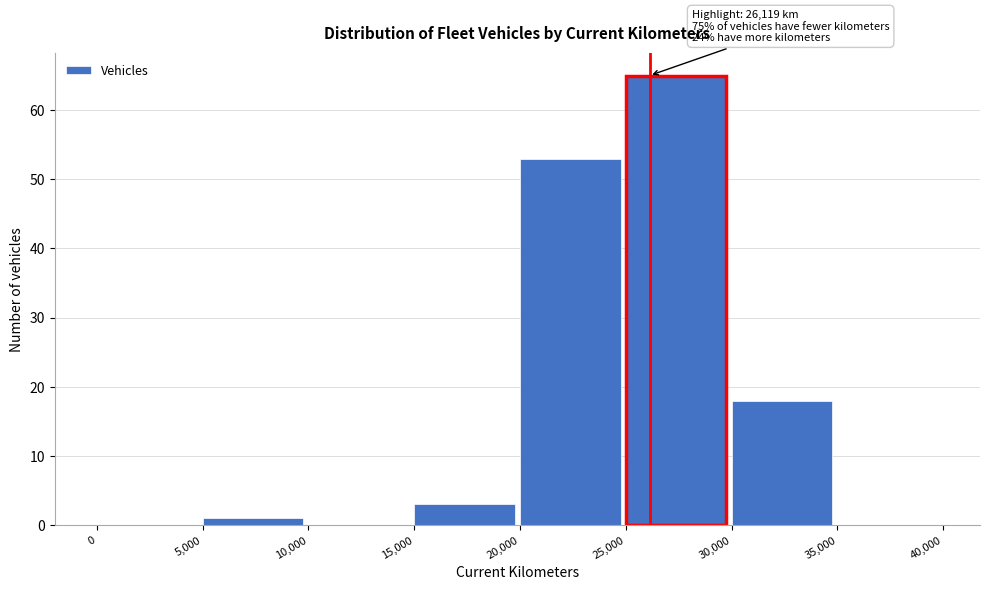

Over which range of the x-axis is the bar tallest?

25,000 to 30,000